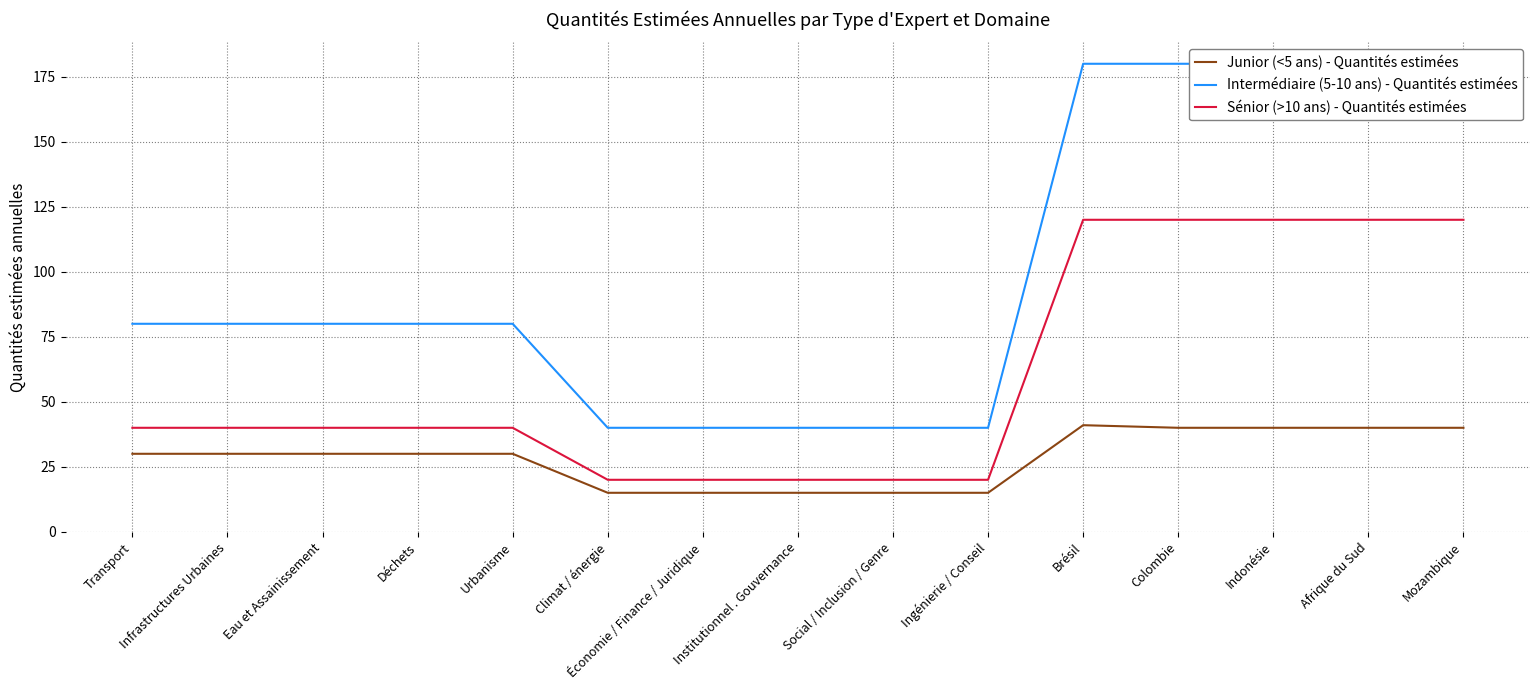

Reading left to right, what are all the values shown in this chart?

Junior (<5 ans) - Quantités estimées: 30	30	30	30	30	15	15	15	15	15	41	40	40	40	40
Intermédiaire (5-10 ans) - Quantités estimées: 80	80	80	80	80	40	40	40	40	40	180	180	180	180	180
Sénior (>10 ans) - Quantités estimées: 40	40	40	40	40	20	20	20	20	20	120	120	120	120	120